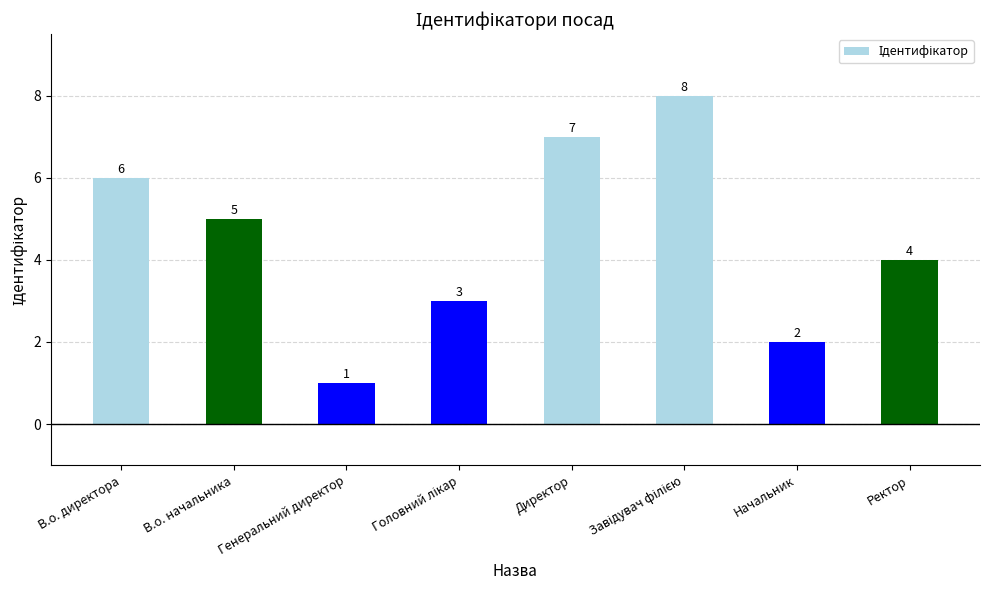

What is the value of the 2nd bar from the left?

5